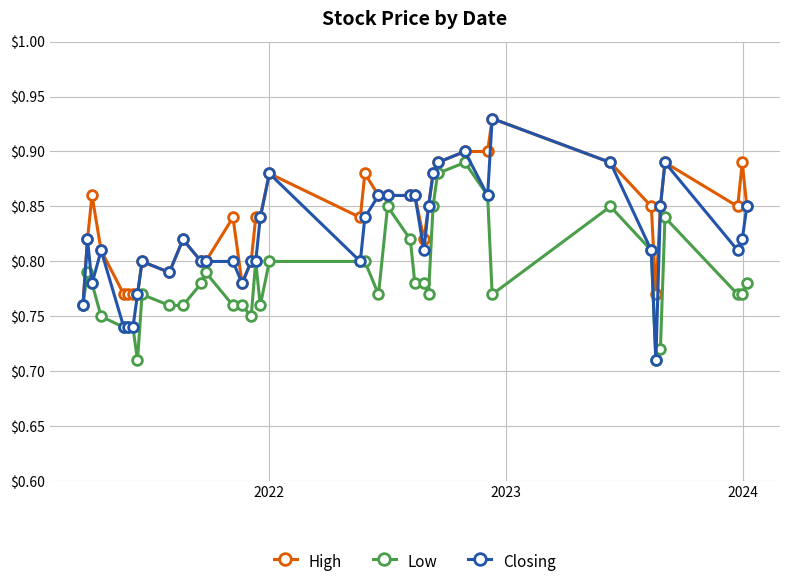

True or false: High has more than 1 interior local peaks.

True